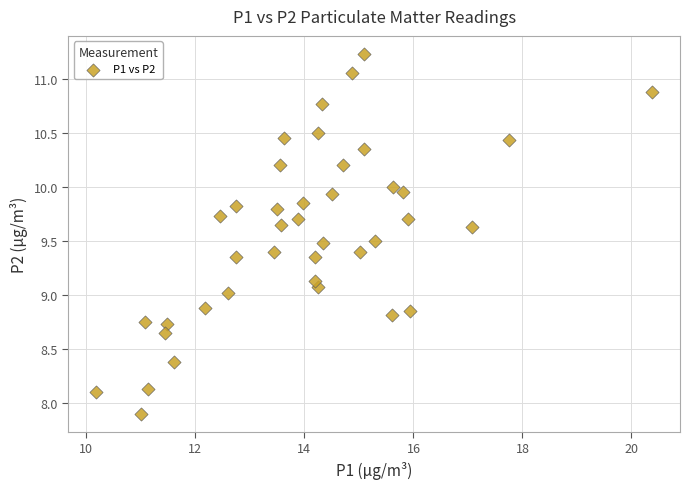

What is the range of X values (max minus min)?

10.2